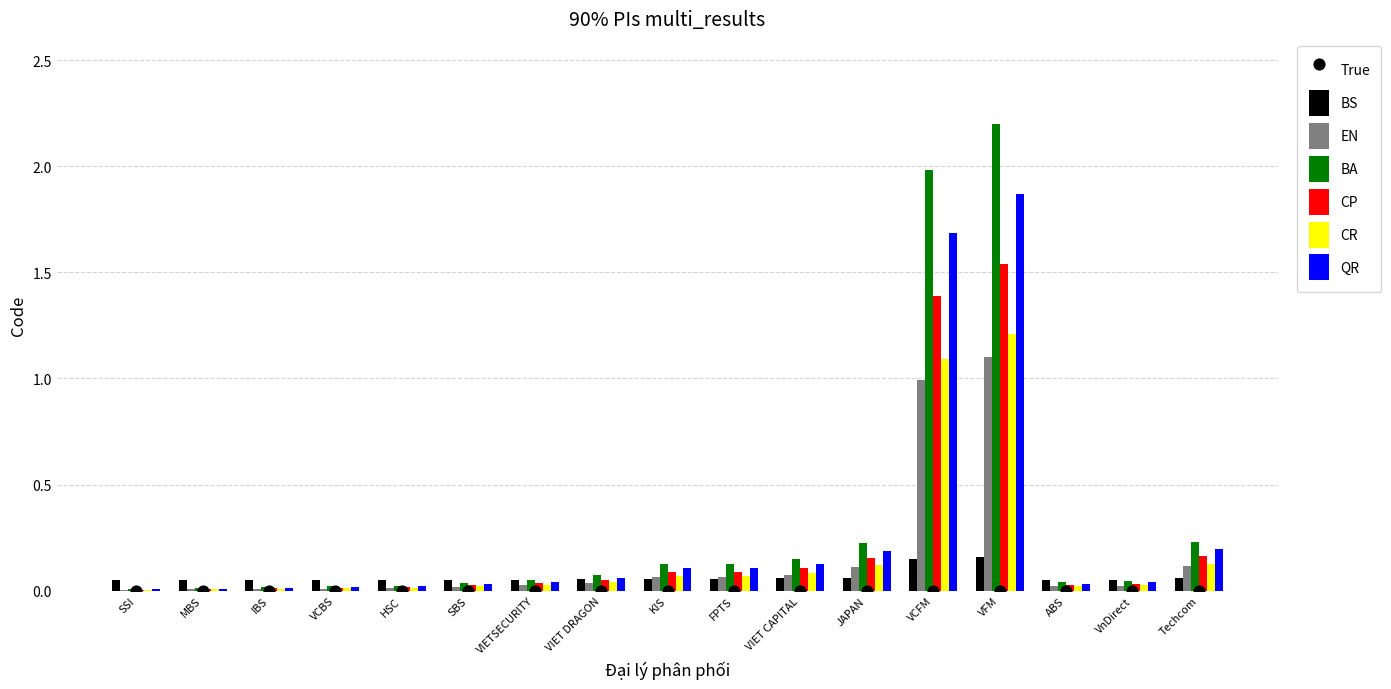

Which has a higher value, VFM or MBS?

VFM